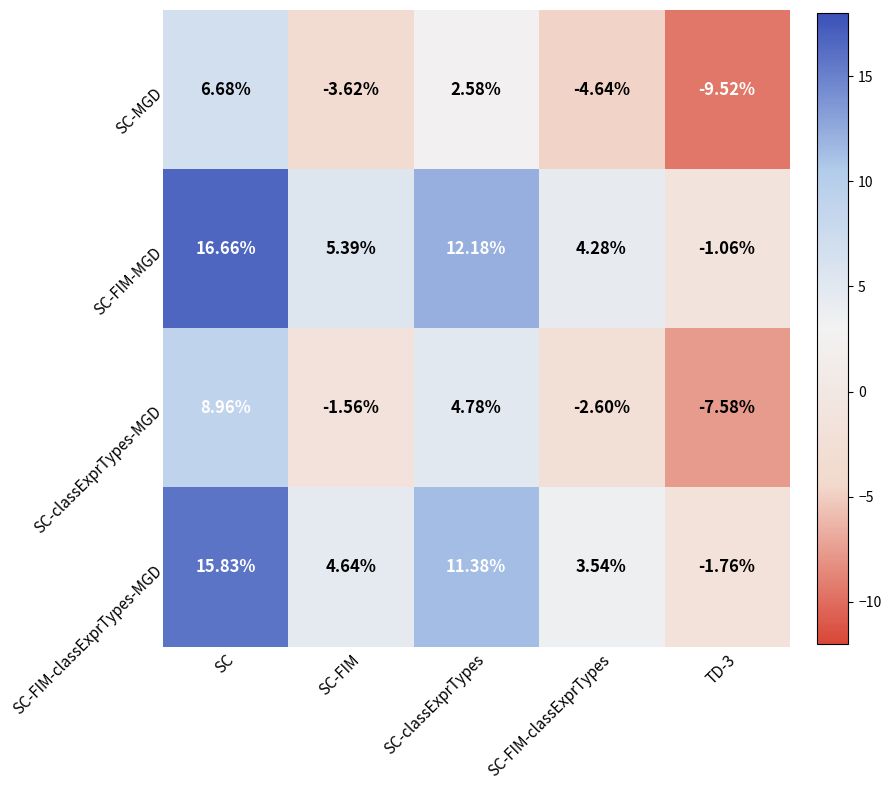

Rank the series at SC-FIM-classExprTypes from highest to lowest value.

SC-FIM-MGD, SC-FIM-classExprTypes-MGD, SC-classExprTypes-MGD, SC-MGD